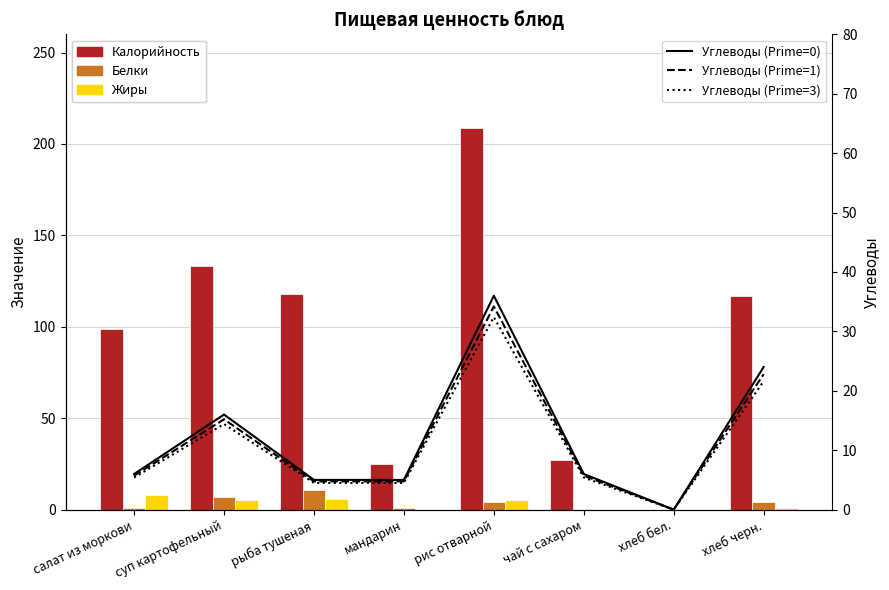

How many data points in Углеводы (Prime=0) are less than 6?

3